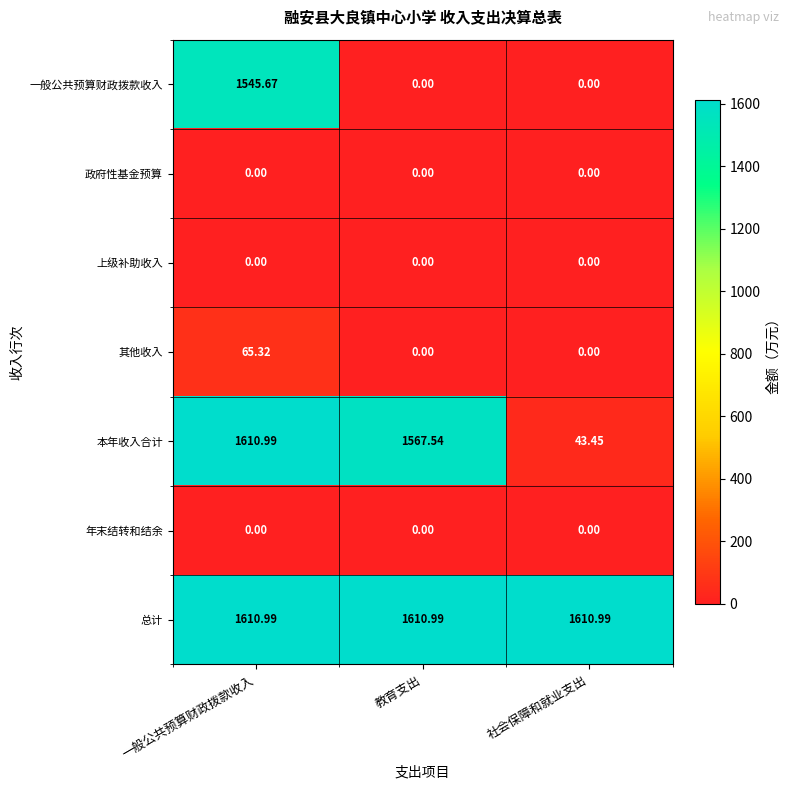

At how many categories does at least one series exceed 814?

3